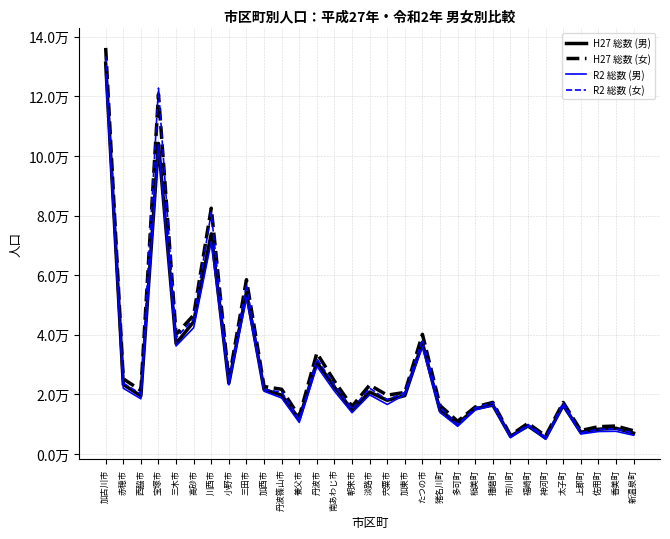

Is this an area chart (filled region under the line)?

No